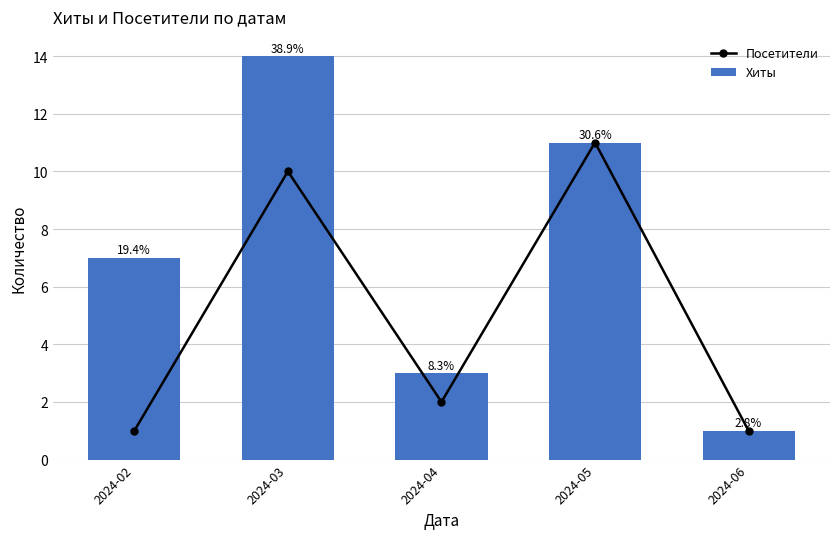

Where does the Посетители series first go above 2?

2024-03